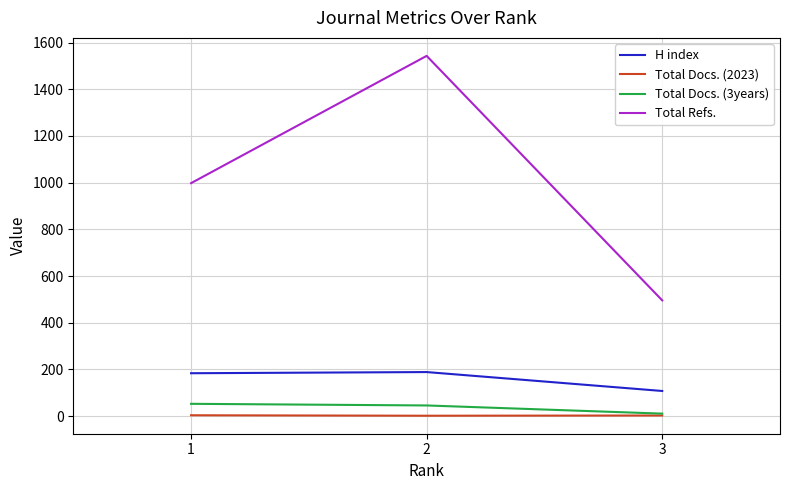

Which series has the widest spread of values?

Total Refs.